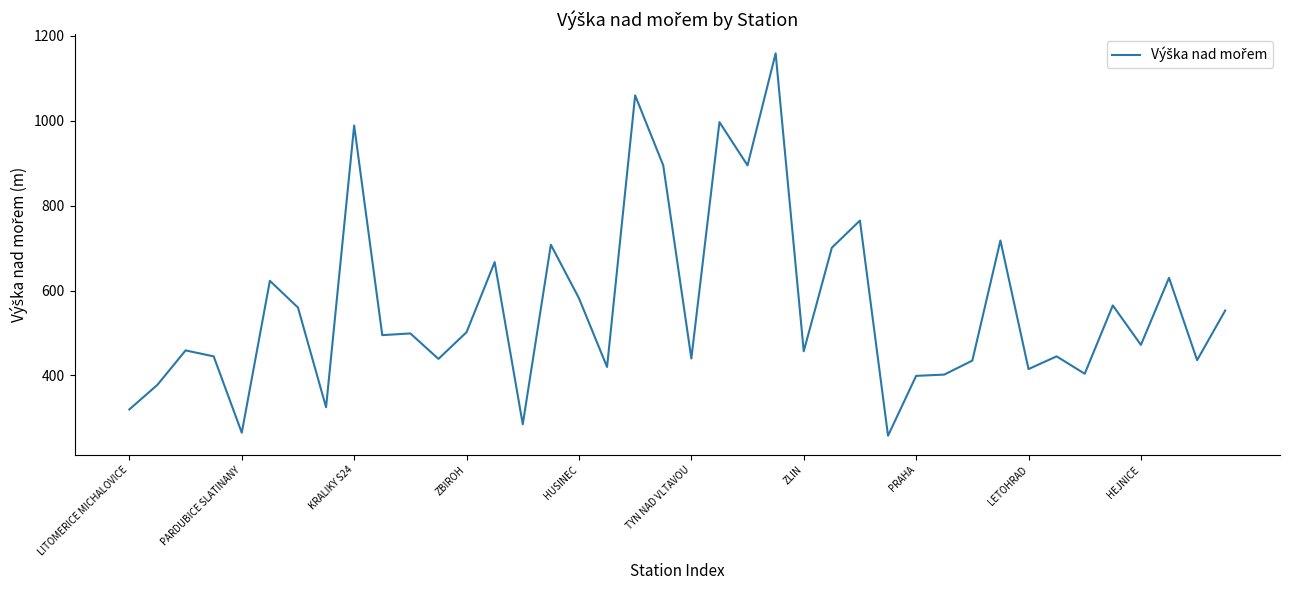

What is the difference between the maximum and minimum values?

901